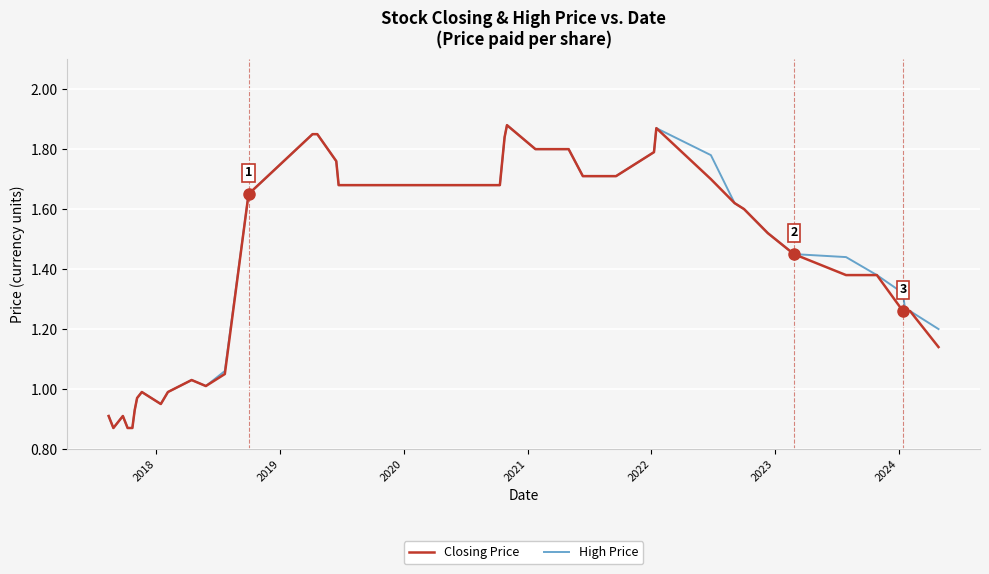

Reading right to left, transcribe all the data shown in this chart.

Closing Price: 1.1	1.3	1.3	1.3	1.4	1.4	1.4	1.5	1.6	1.6	1.7	1.9	1.8	1.7	1.7	1.7	1.8	1.8	1.9	1.8	1.7	1.7	1.7	1.8	1.9	1.9	1.6	1.1	1.0	1.0	1.0	0.9	1.0	1.0	0.9	0.9	0.9	0.9	0.9	0.9
High Price: 1.2	1.3	1.3	1.3	1.4	1.4	1.4	1.5	1.6	1.6	1.8	1.9	1.8	1.7	1.7	1.7	1.8	1.8	1.9	1.8	1.7	1.7	1.7	1.8	1.9	1.9	1.6	1.1	1.0	1.0	1.0	0.9	1.0	1.0	0.9	0.9	0.9	0.9	0.9	0.9